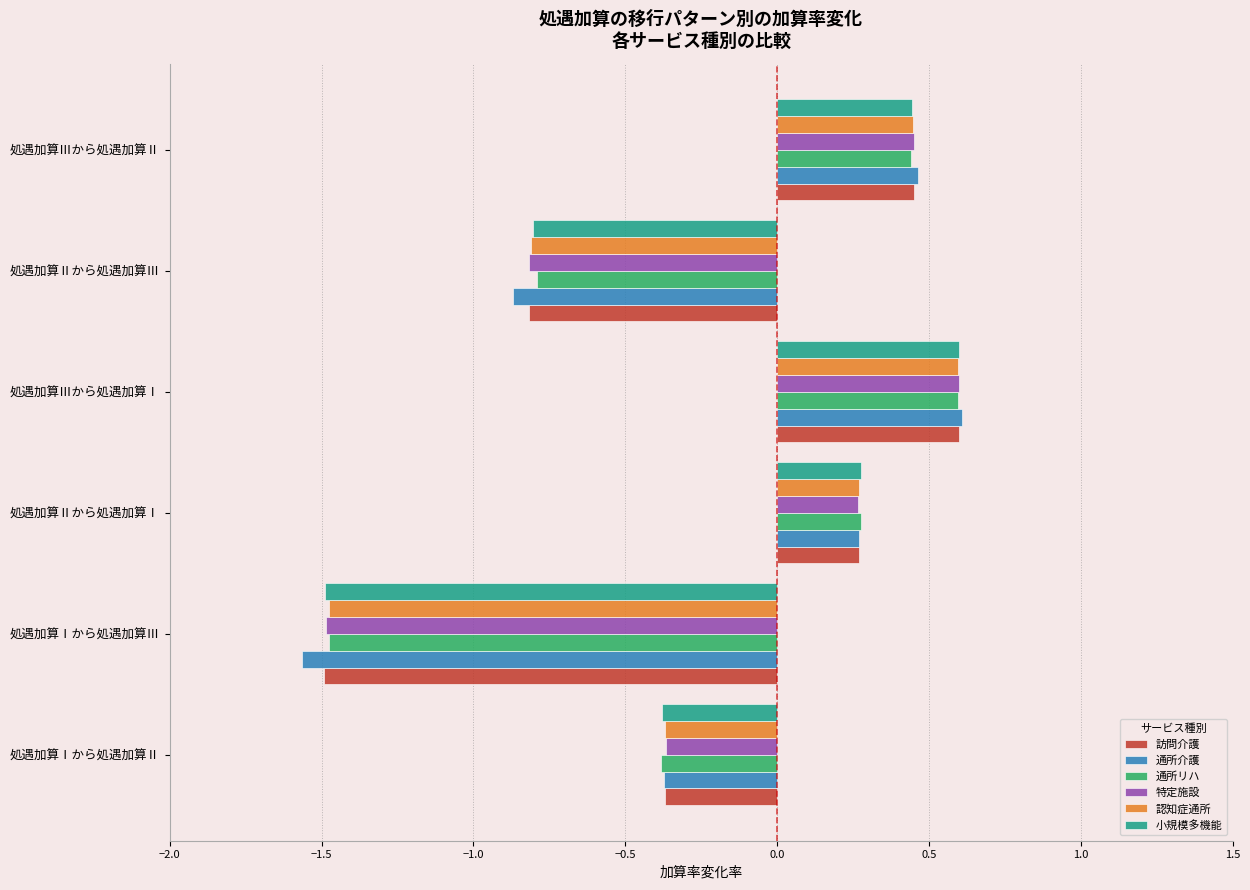

List the labels in order of 小規模多機能 value, largest first.

処遇加算Ⅲから処遇加算Ⅰ, 処遇加算Ⅲから処遇加算Ⅱ, 処遇加算Ⅱから処遇加算Ⅰ, 処遇加算Ⅰから処遇加算Ⅱ, 処遇加算Ⅱから処遇加算Ⅲ, 処遇加算Ⅰから処遇加算Ⅲ